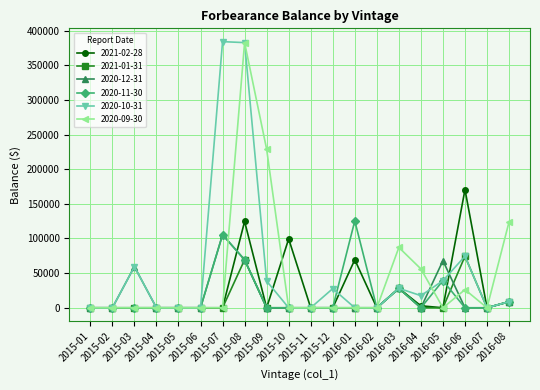

What is the label of the 16th point from the right?

2015-05